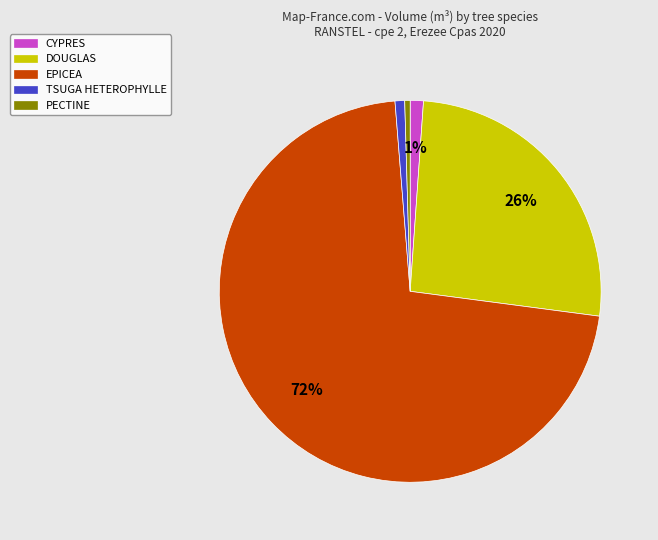

Which has a higher value, EPICEA or PECTINE?

EPICEA